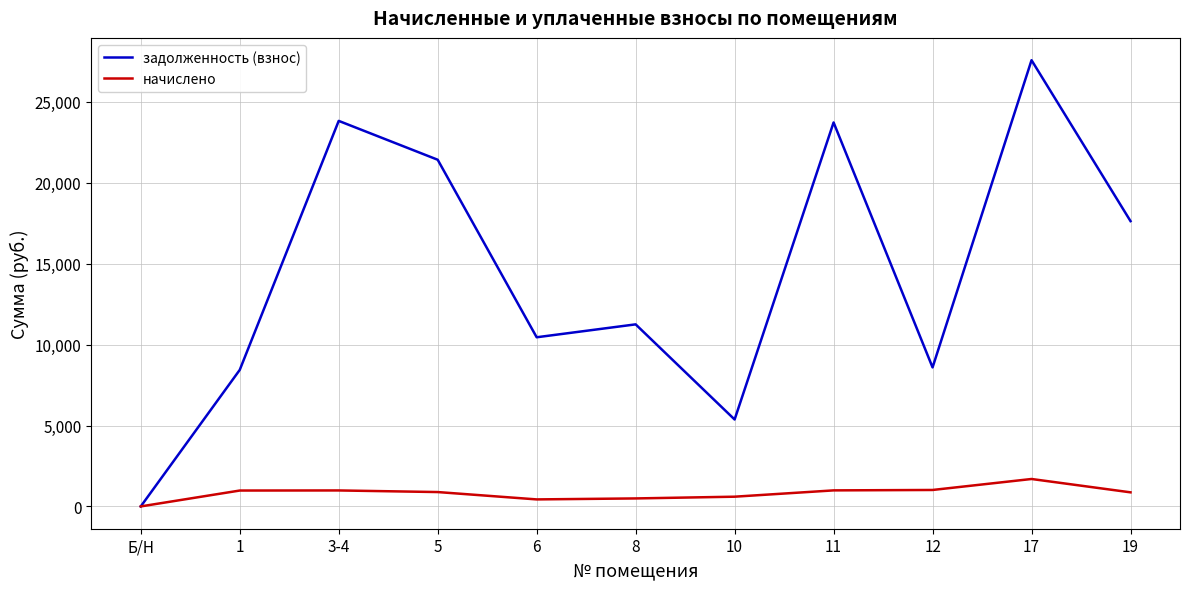

Which series changed the most between 1 and 19?

задолженность (взнос)